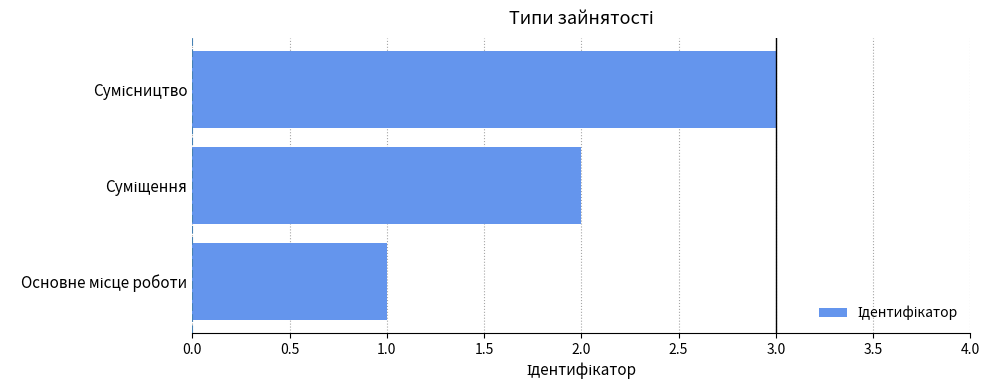

What is the difference between the maximum and minimum values?

2